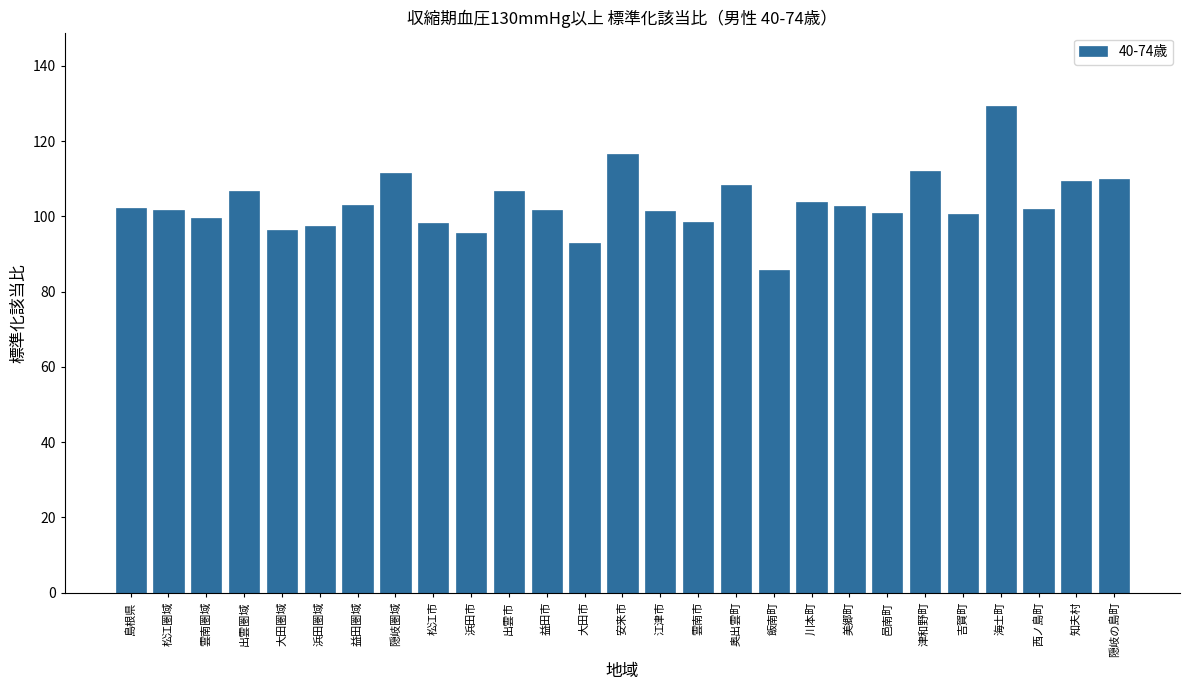

What is the sum of all values?

2795.2